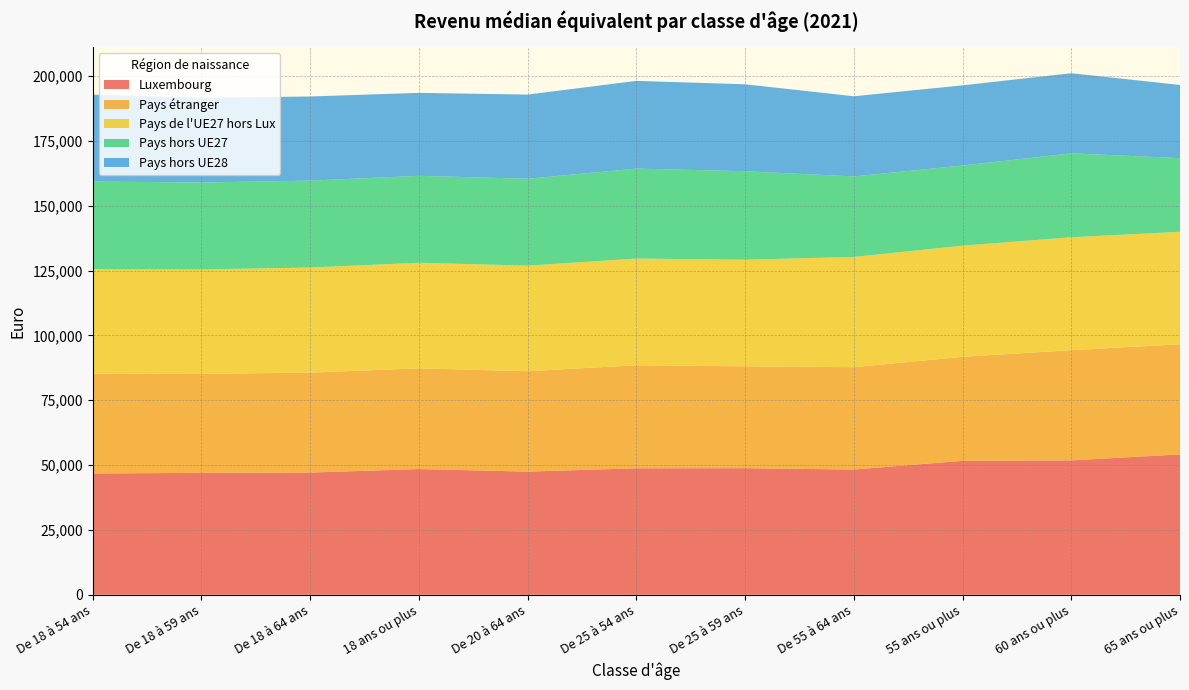

Reading left to right, transcribe all the data shown in this chart.

Luxembourg: De 18 à 54 ans=46774	De 18 à 59 ans=47021	De 18 à 64 ans=47125	18 ans ou plus=48474	De 20 à 64 ans=47496	De 25 à 54 ans=48770	De 25 à 59 ans=48818	De 55 à 64 ans=48294	55 ans ou plus=51651	60 ans ou plus=51827	65 ans ou plus=54126
Pays étranger: De 18 à 54 ans=38457	De 18 à 59 ans=38159	De 18 à 64 ans=38545	18 ans ou plus=38827	De 20 à 64 ans=38713	De 25 à 54 ans=39734	De 25 à 59 ans=39279	De 55 à 64 ans=39460	55 ans ou plus=40103	60 ans ou plus=42483	65 ans ou plus=42482
Pays de l'UE27 hors Lux: De 18 à 54 ans=40288	De 18 à 59 ans=40279	De 18 à 64 ans=40512	18 ans ou plus=40735	De 20 à 64 ans=40705	De 25 à 54 ans=41138	De 25 à 59 ans=41102	De 55 à 64 ans=42524	55 ans ou plus=42870	60 ans ou plus=43550	65 ans ou plus=43359
Pays hors UE27: De 18 à 54 ans=33820	De 18 à 59 ans=33518	De 18 à 64 ans=33518	18 ans ou plus=33518	De 20 à 64 ans=33518	De 25 à 54 ans=34696	De 25 à 59 ans=34133	De 55 à 64 ans=31040	55 ans ou plus=30907	60 ans ou plus=32353	65 ans ou plus=28409
Pays hors UE28: De 18 à 54 ans=33518	De 18 à 59 ans=32634	De 18 à 64 ans=32441	18 ans ou plus=31988	De 20 à 64 ans=32441	De 25 à 54 ans=33820	De 25 à 59 ans=33518	De 55 à 64 ans=30907	55 ans ou plus=30907	60 ans ou plus=30907	65 ans ou plus=28206